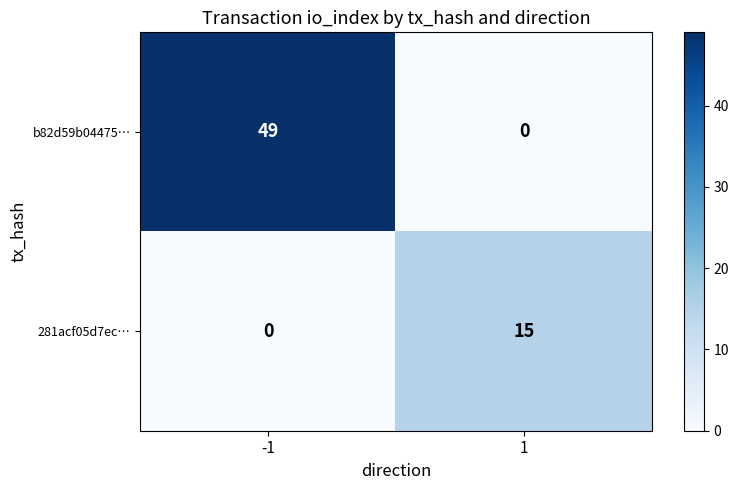

Reading left to right, list all the values displayed in this chart.

b82d59b04475…: -1=49	1=0
281acf05d7ec…: -1=0	1=15